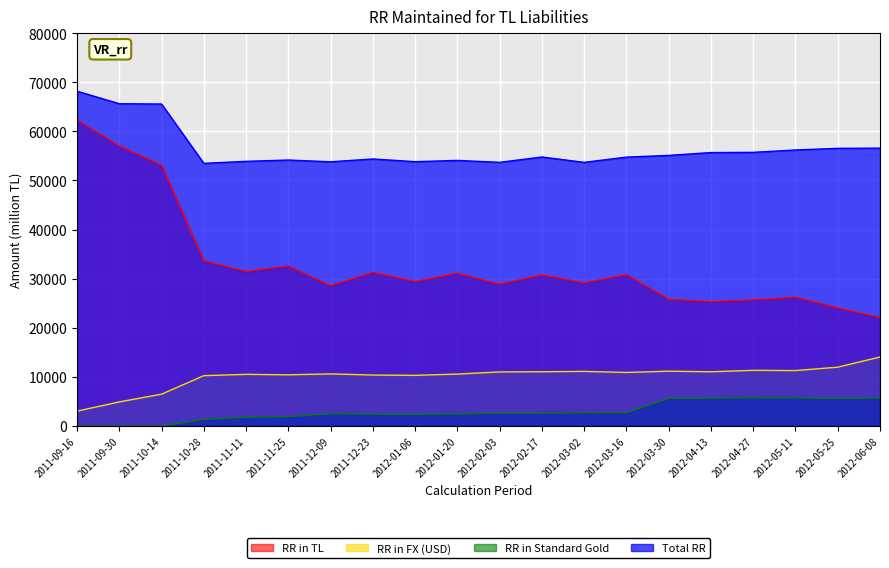

Is the value of RR in FX (USD) at 2011-10-14 greater than the value of Total RR at 2011-12-23?

No